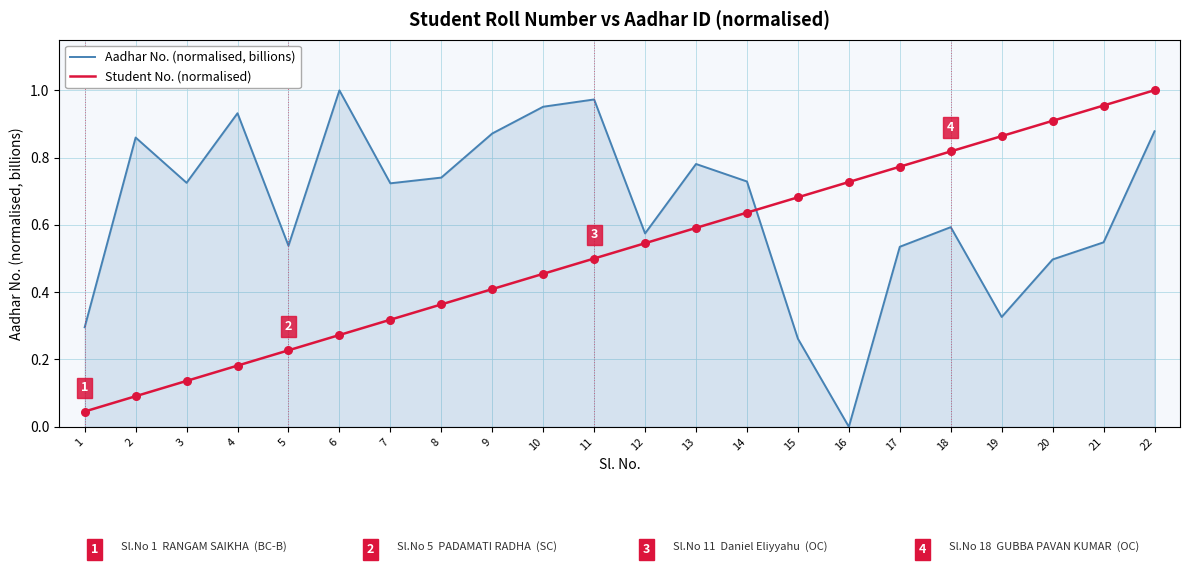

What are all the series names shown in the legend?

Aadhar No. (normalised, billions), Student No. (normalised)